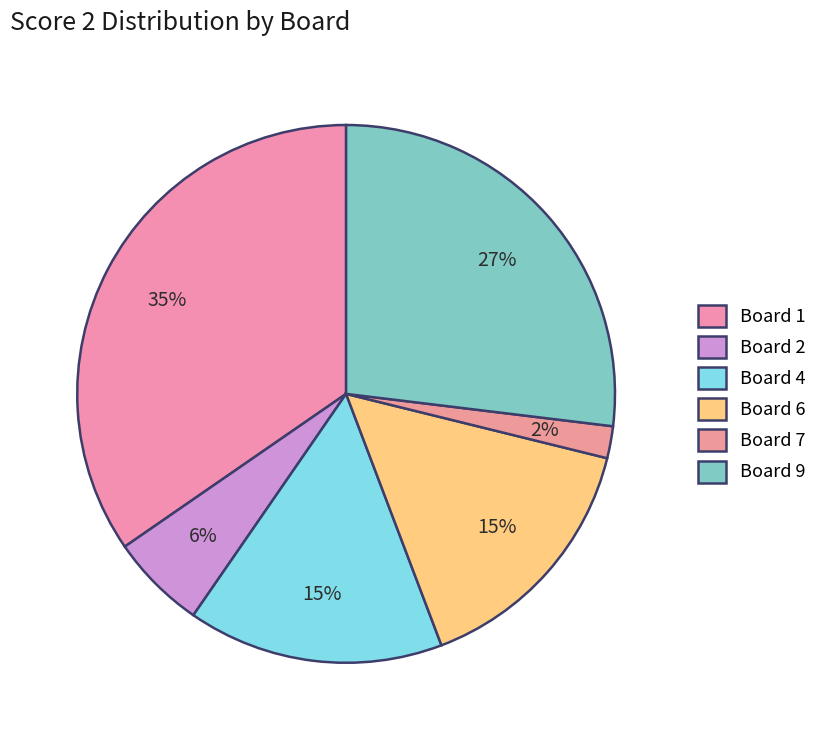

To the nearest percent, what is the difference between the Board 2 and Board 7 slice percentages?

4%